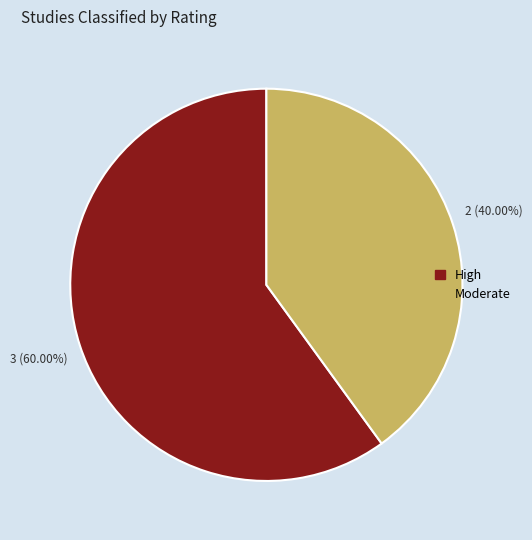

Which slice is the largest?

High